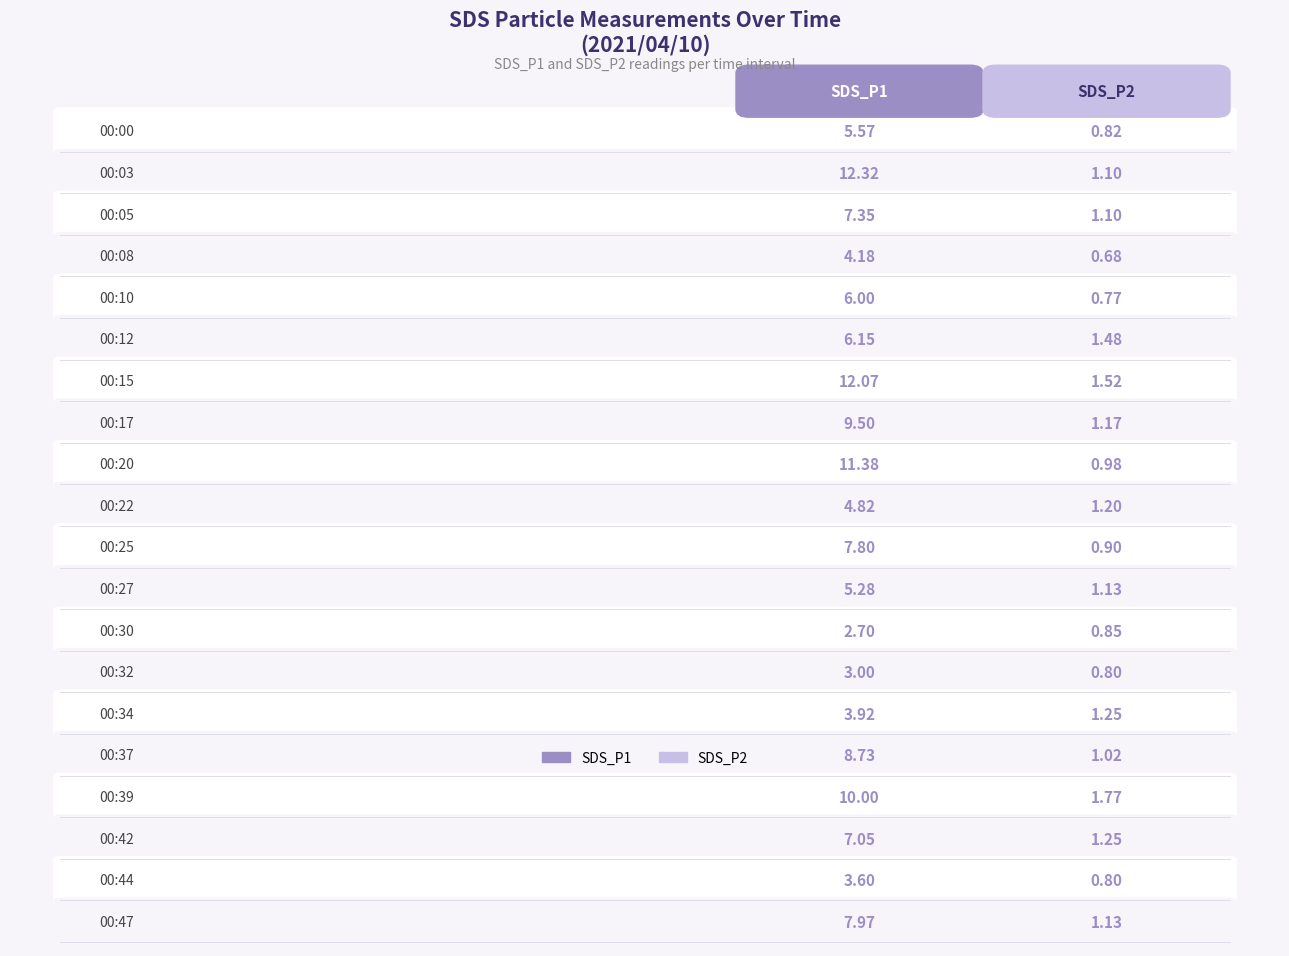

How many distinct data groups are displayed?

2